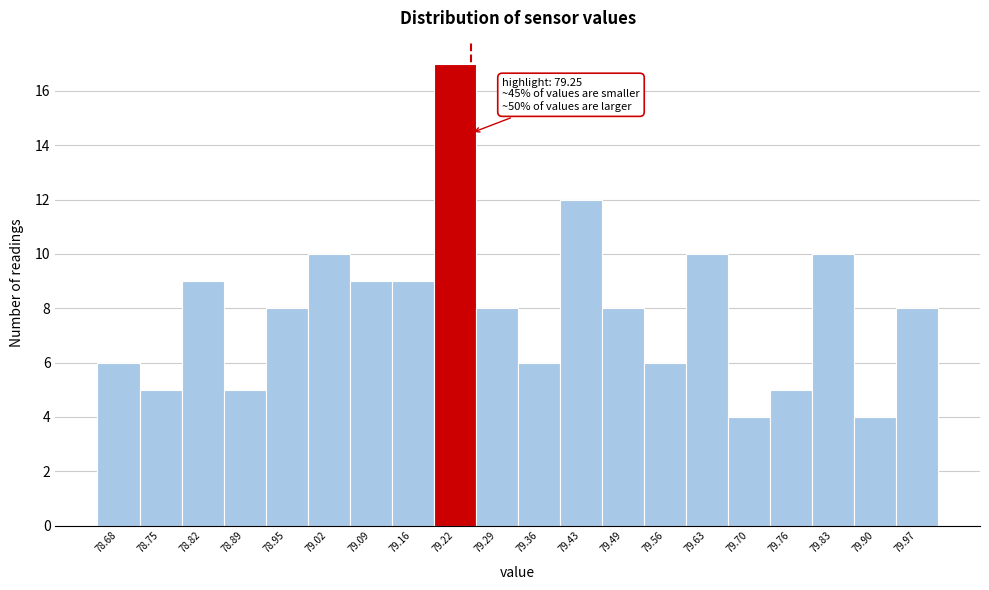

Over which range of the x-axis is the bar tallest?

79.19 to 79.26